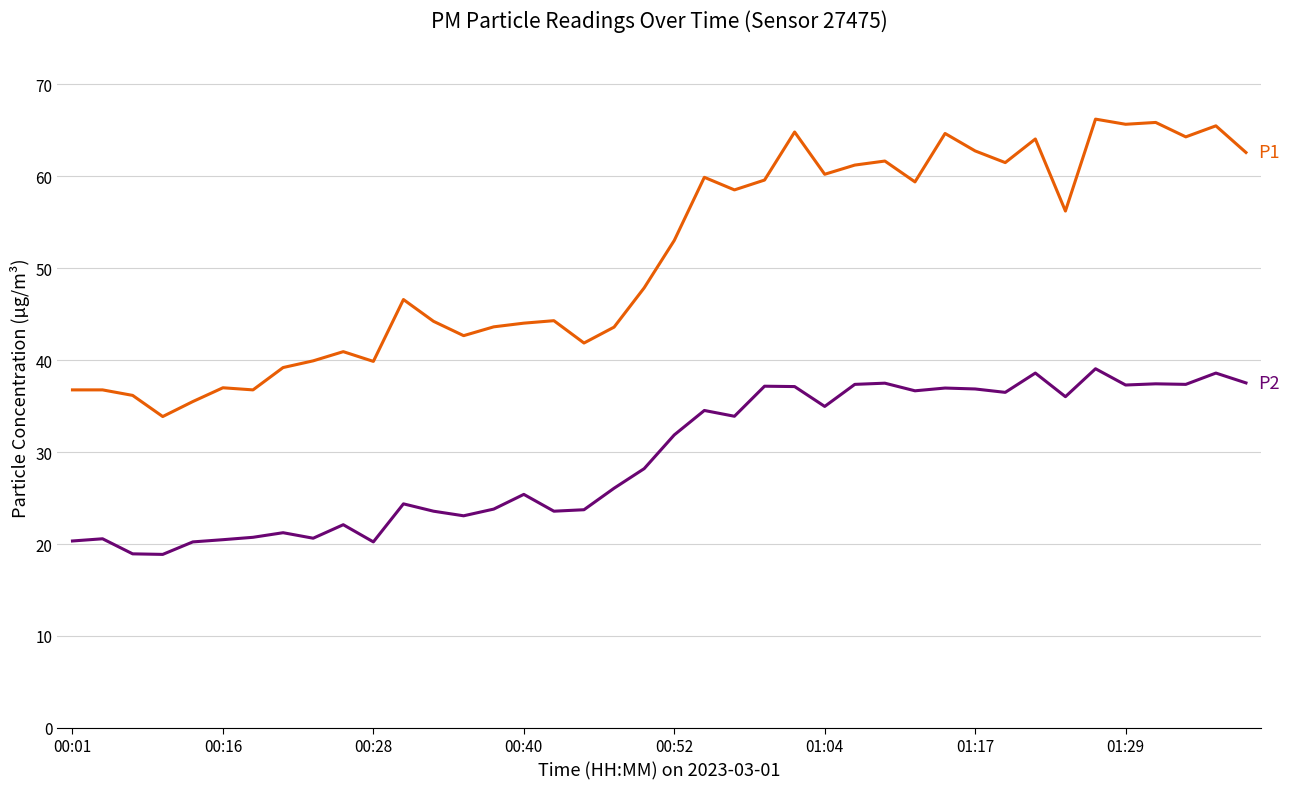

What is the maximum value shown in the chart?

66.2